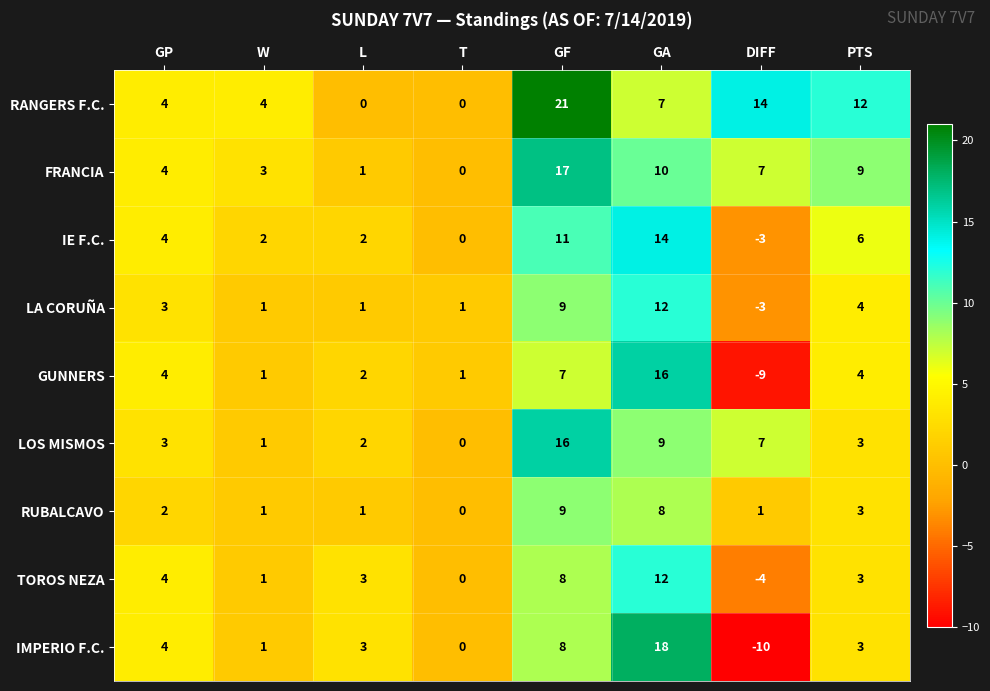

Where does the TOROS NEZA series first go above 3?

GP